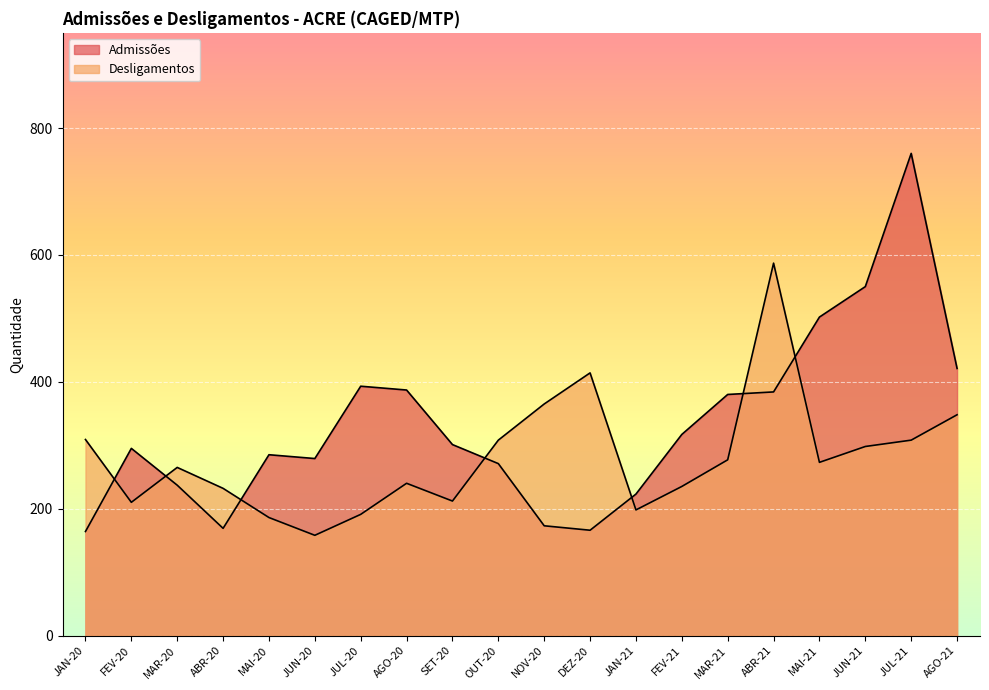

Is it true that Desligamentos equals 76 at MAI-21?

False